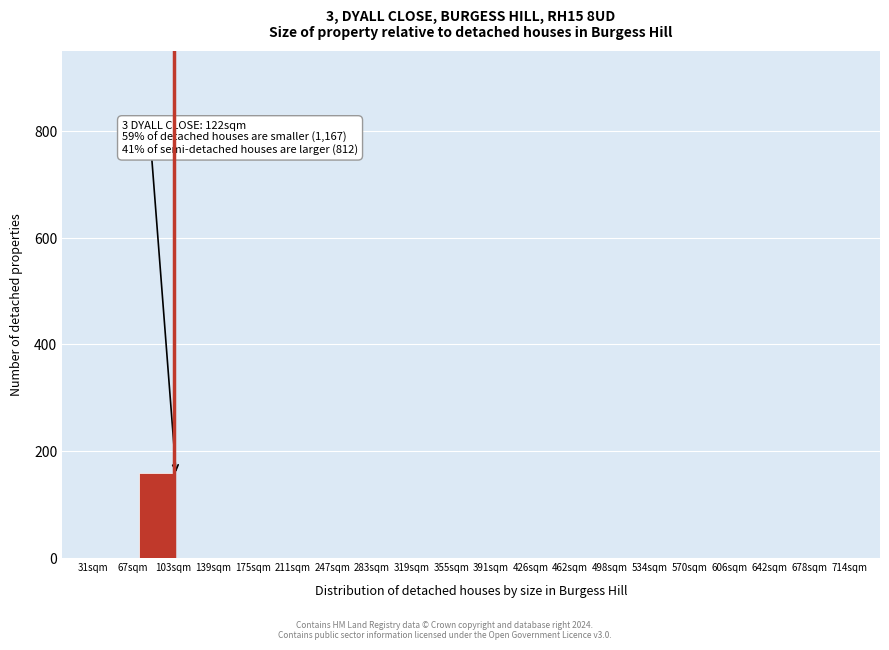

Reading right to left, list all the values displayed in this chart.

714sqm=0	678sqm=0	642sqm=0	606sqm=0	570sqm=0	534sqm=0	498sqm=0	462sqm=0	426sqm=0	391sqm=0	355sqm=0	319sqm=0	283sqm=0	247sqm=0	211sqm=0	175sqm=0	139sqm=0	103sqm=160	67sqm=0	31sqm=0